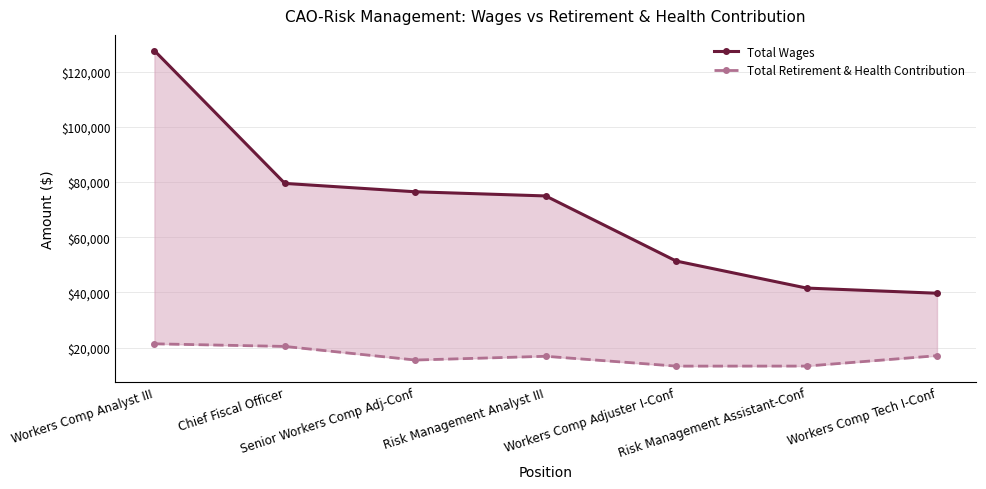

At which label is Total Retirement & Health Contribution closest to 17319?

Workers Comp Tech I-Conf